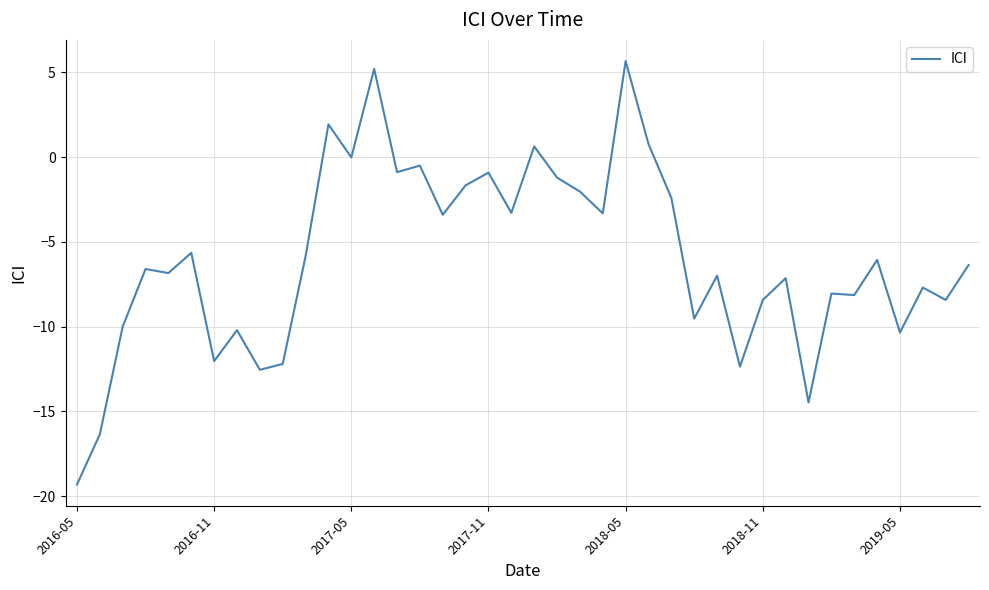

What is the smallest value displayed?

-19.3